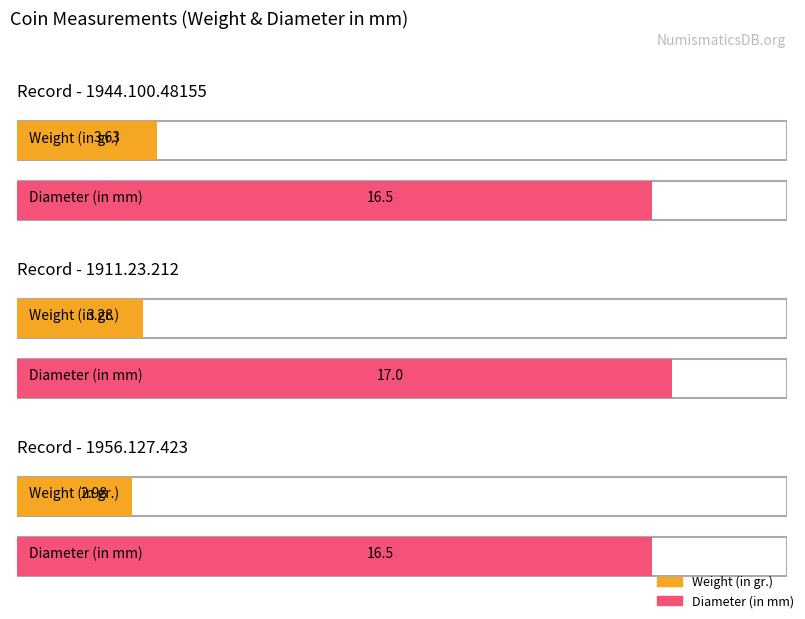

Between 1911.23.212 and 1956.127.423, which series saw the biggest shift?

Diameter (in mm)